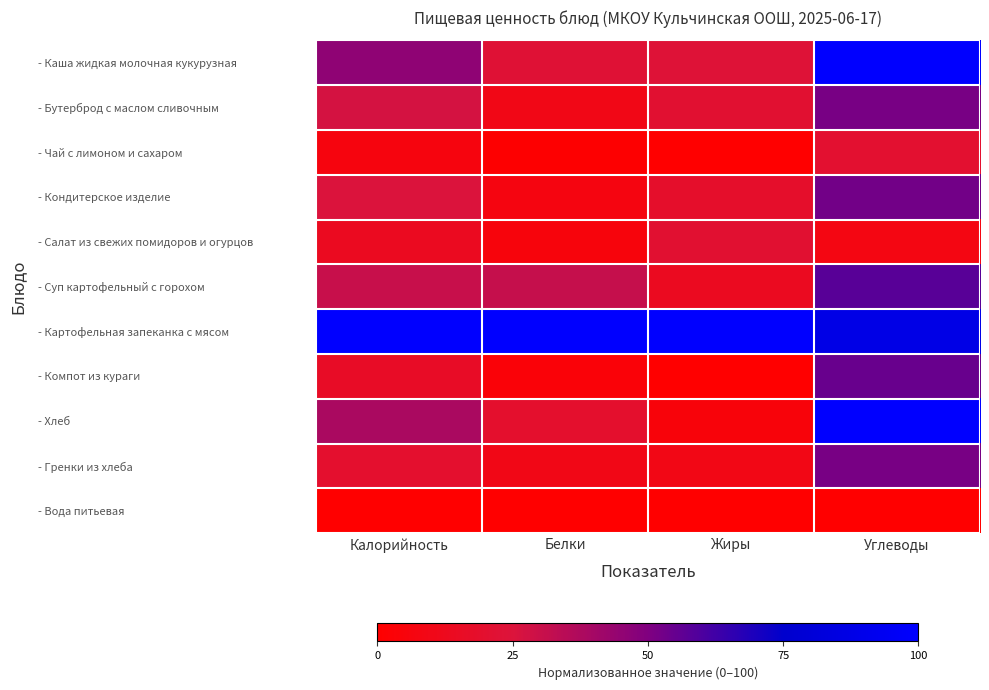

At how many categories does at least one series exceed 79?

4